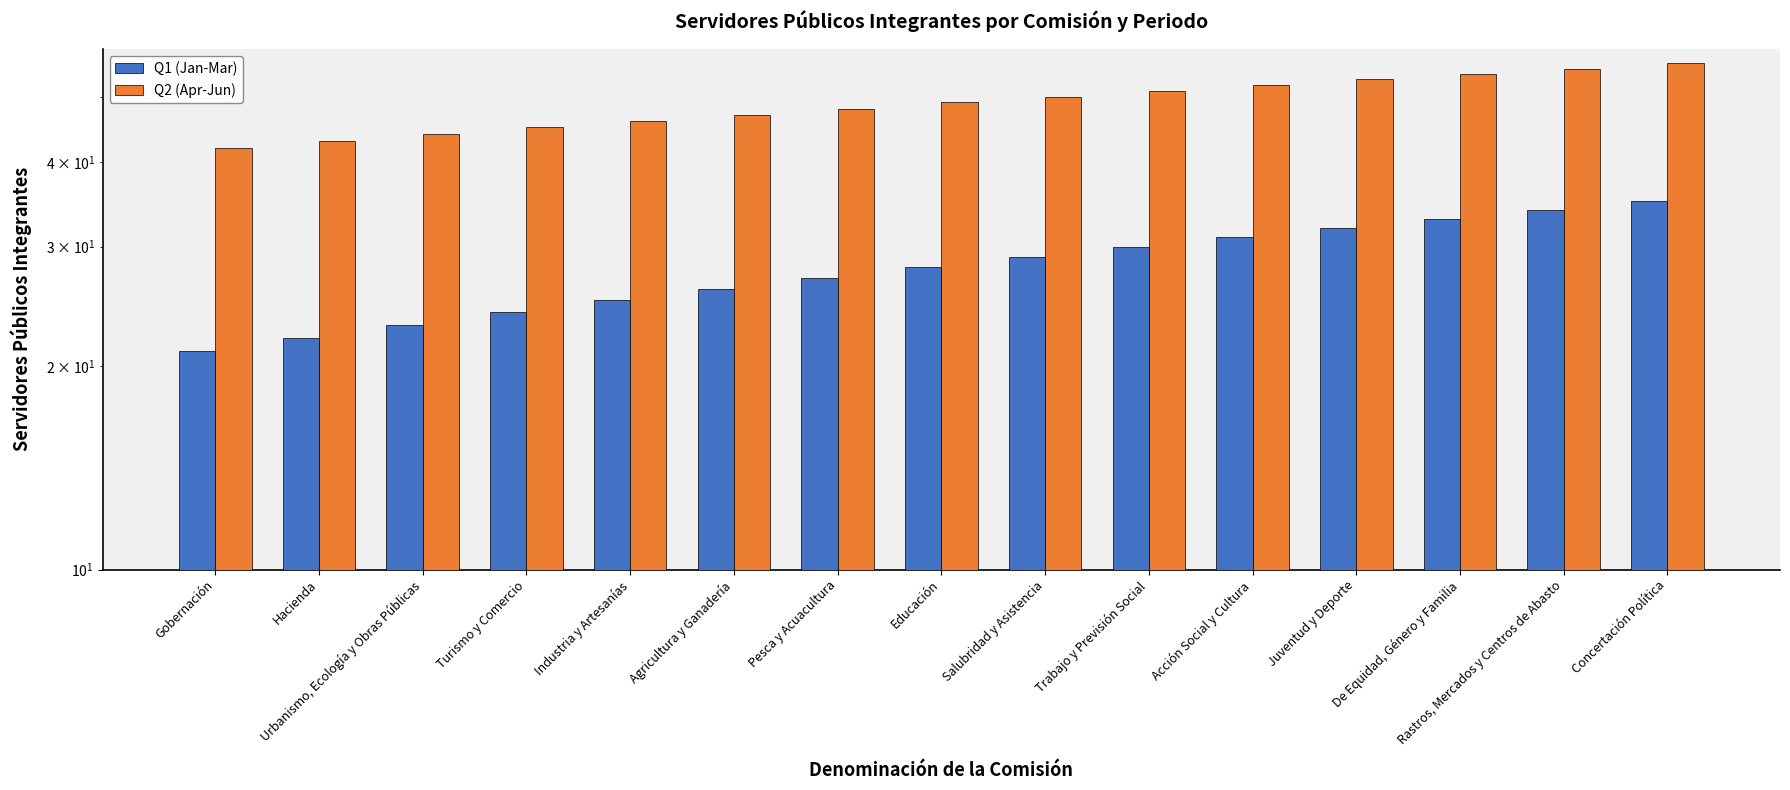

What is the difference between the highest and lowest values at Hacienda?

21